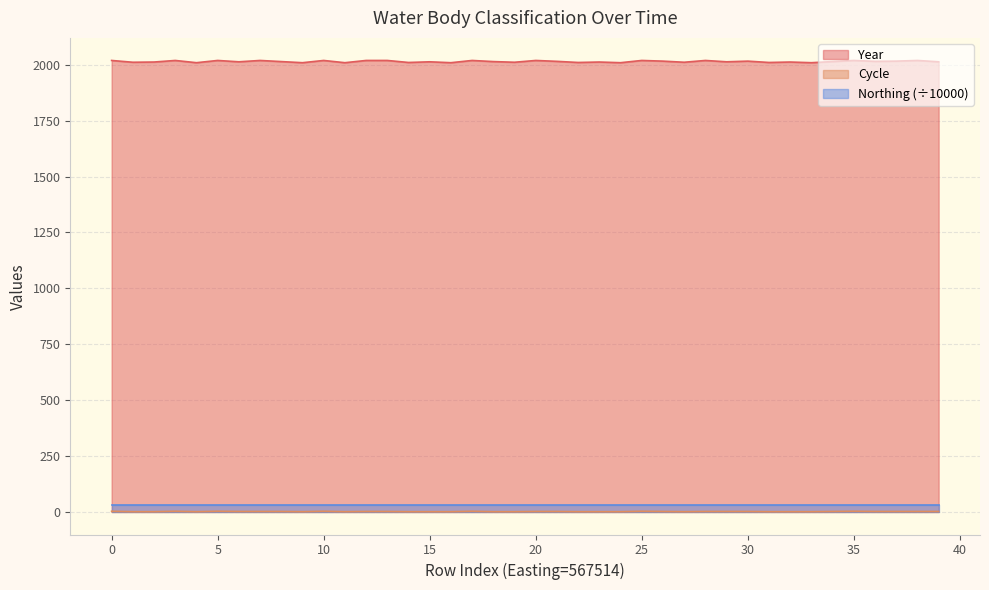

Count the Year values in the range 2011 to 2019.

31